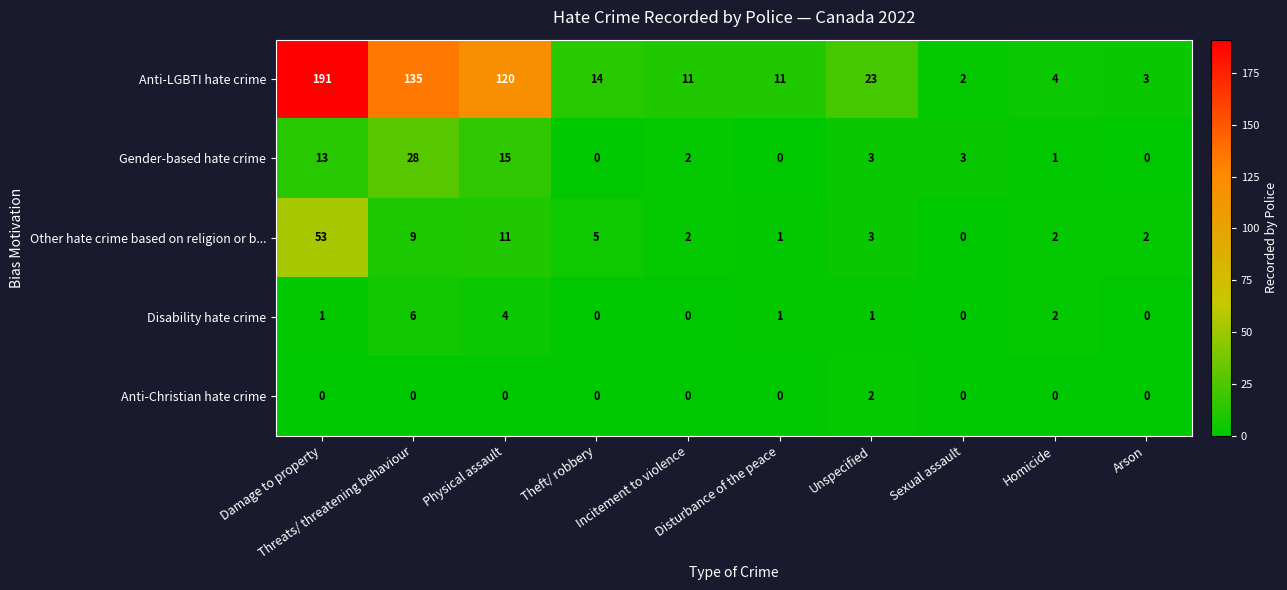

Which series has the largest total across all categories?

Anti-LGBTI hate crime